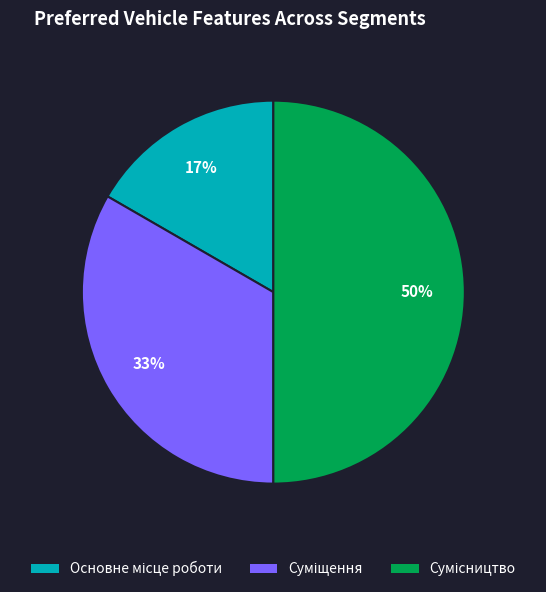

To the nearest percent, what is the average slice percentage?

33%